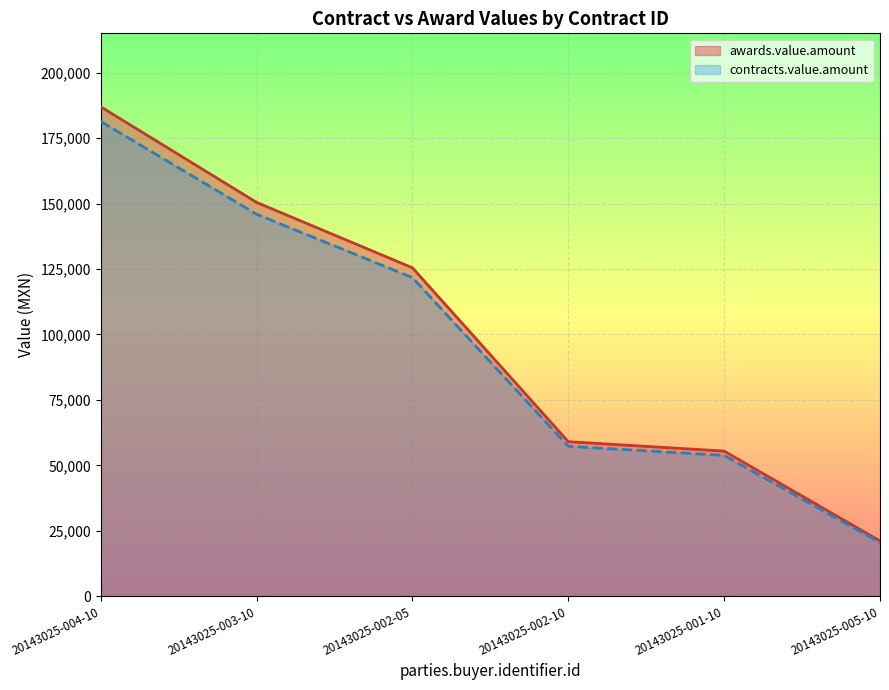

At which category is the sum across all series the highest?

20143025-004-10